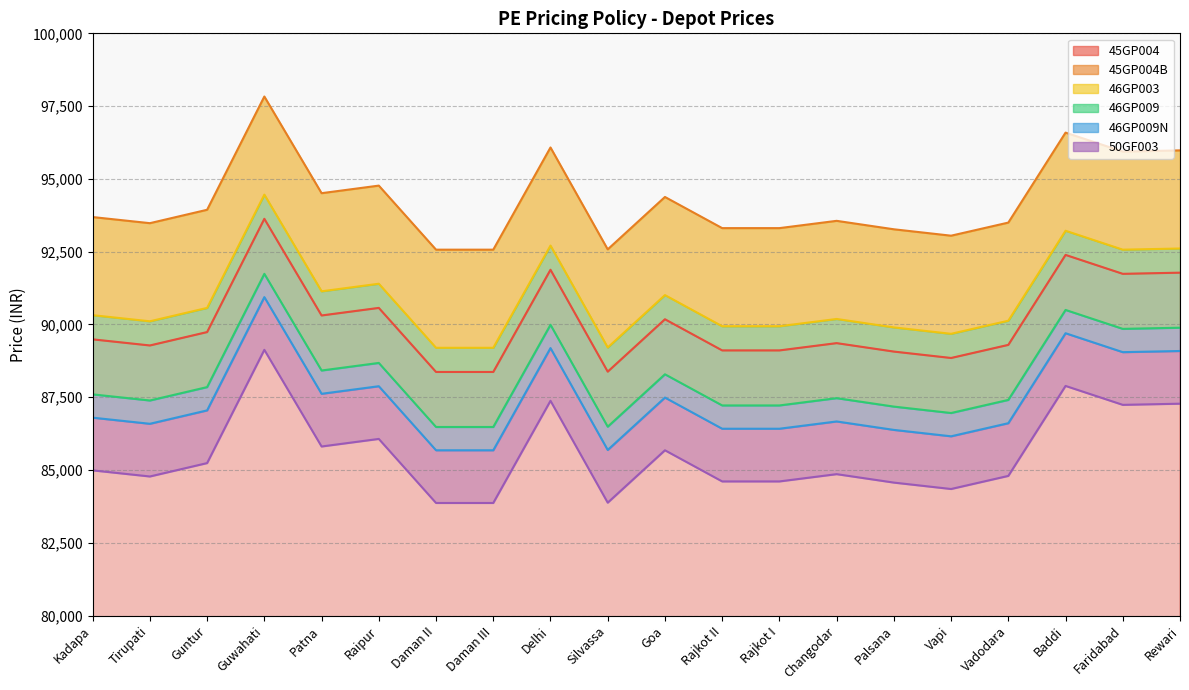

What is the sum of the 46GP009N values at Delhi and Vadodara?

175800